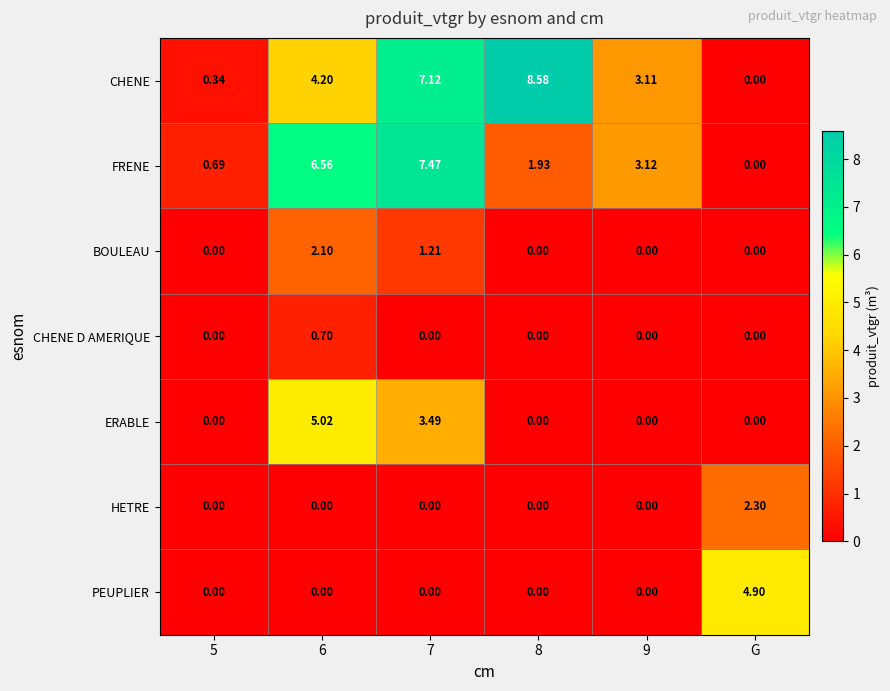

Is the value of CHENE D AMERIQUE at 7 greater than the value of ERABLE at 6?

No